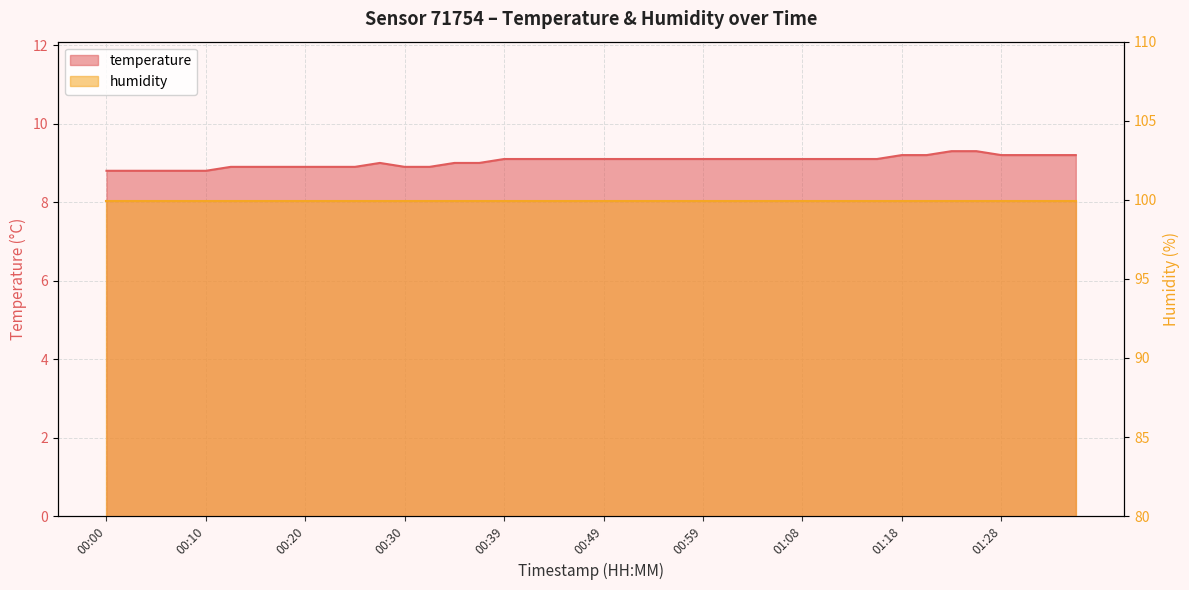

At which label does the data first exceed 9?

00:39